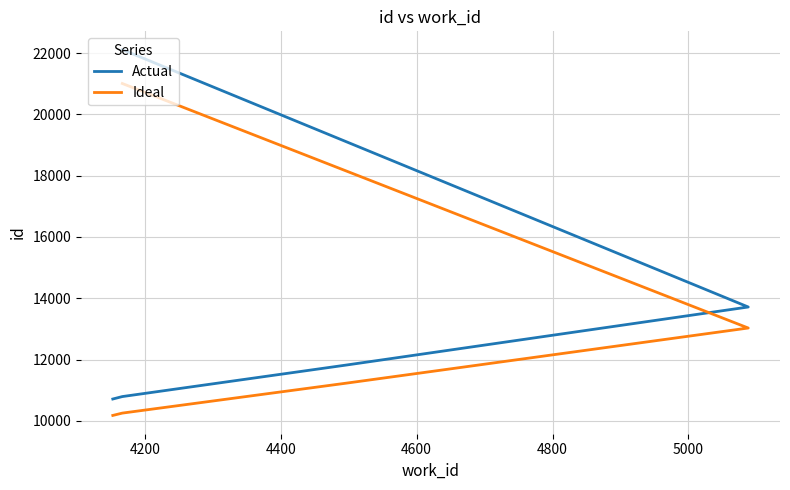

True or false: Actual and Ideal cross at least once.

False